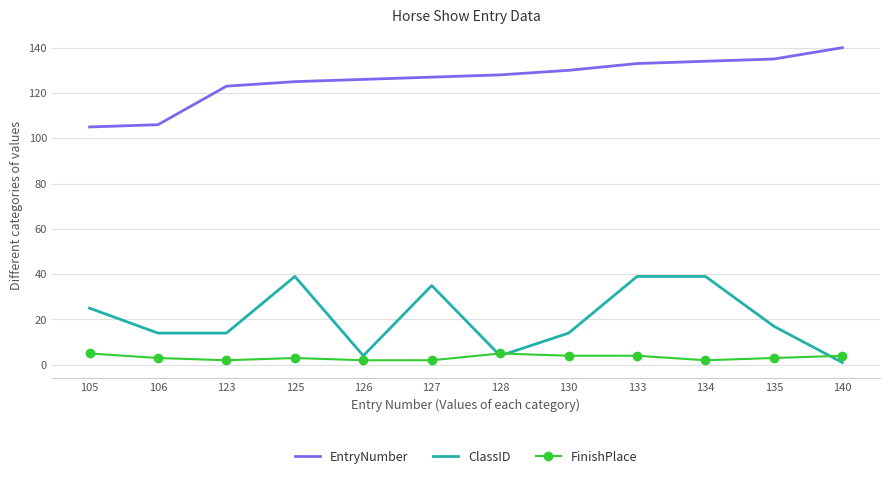

What are all the series names shown in the legend?

EntryNumber, ClassID, FinishPlace